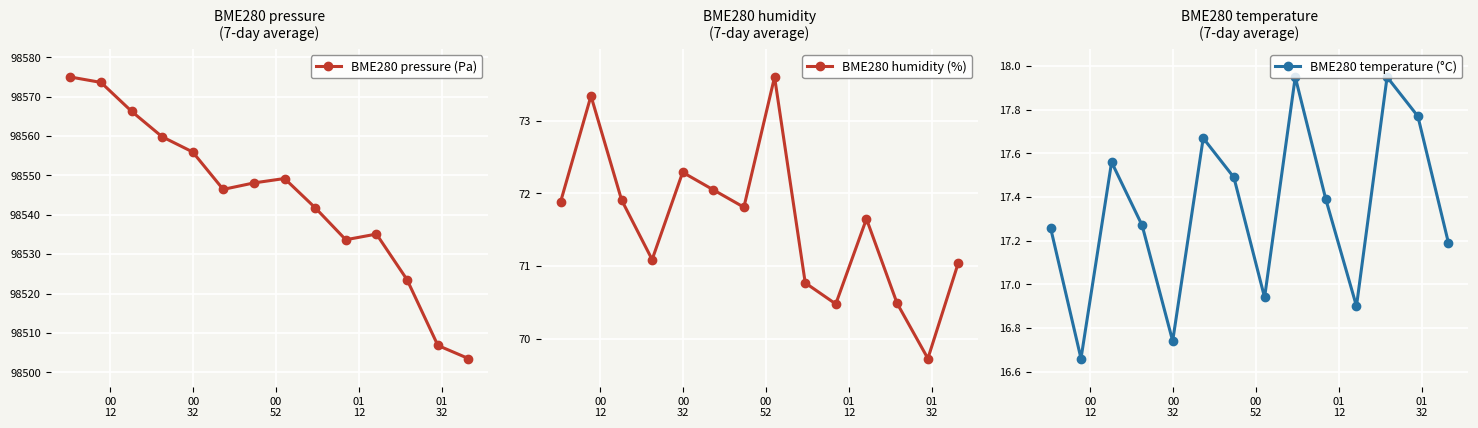

What is the lowest value of the BME280 pressure (Pa) series?

98503.5